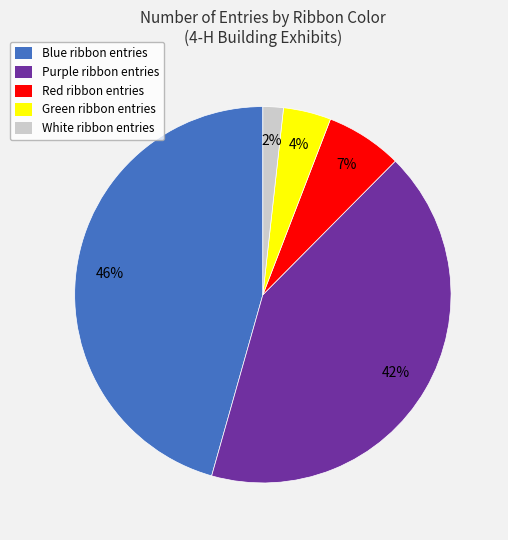

What is the largest slice in the pie chart?

Blue